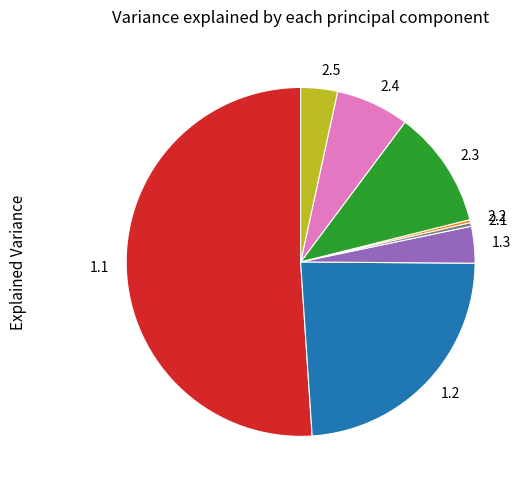

The 2.3 slice represents 26% of the pie. True or false?

False